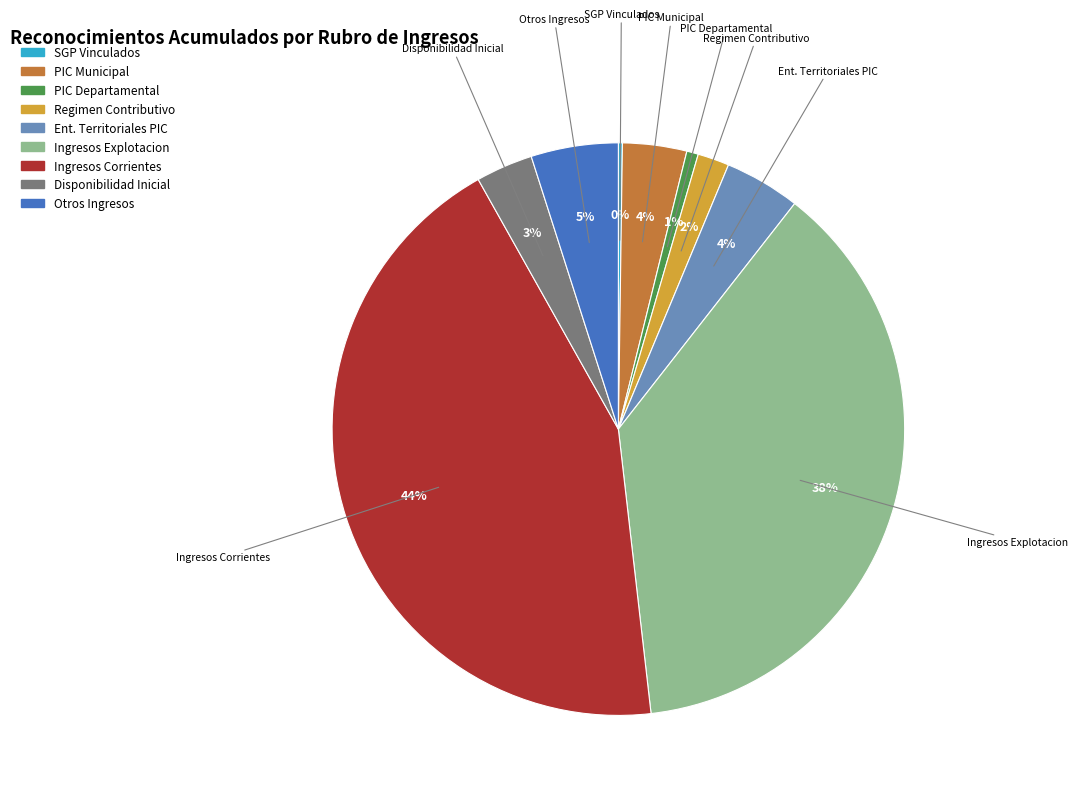

Is there any slice that represents more than half of the pie?

No